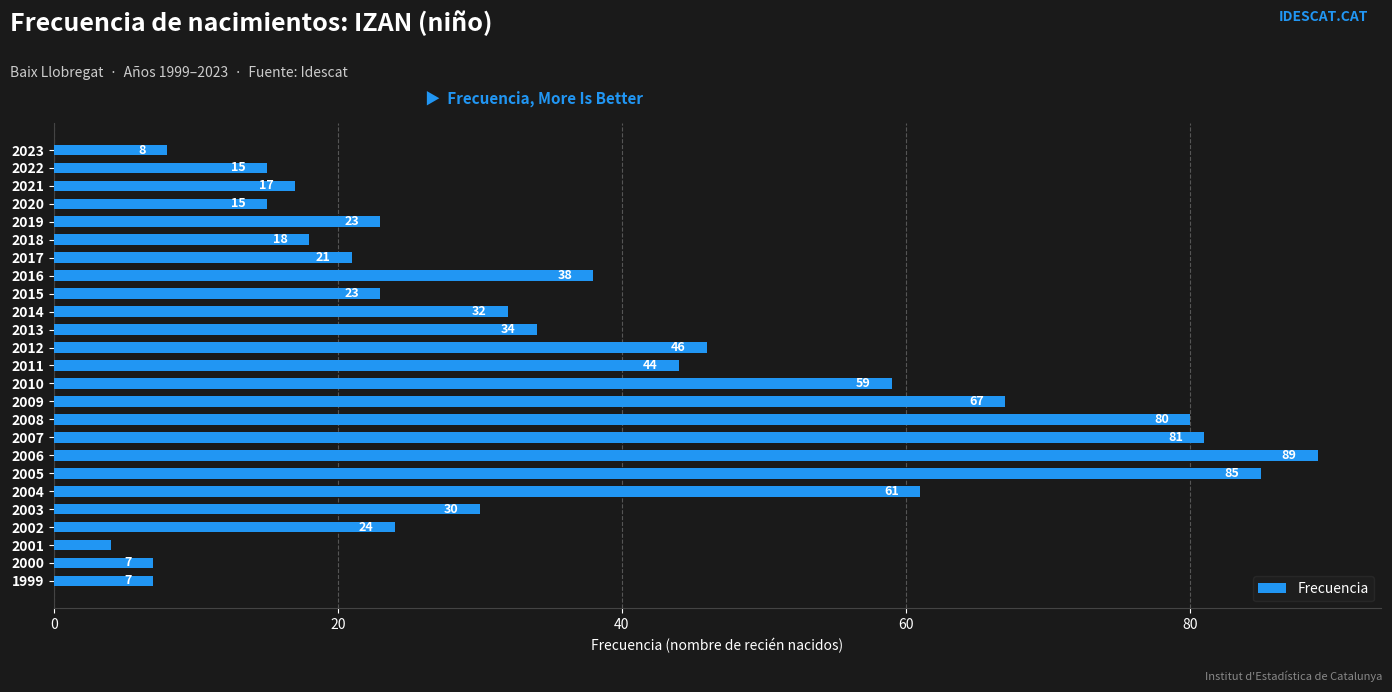

Read the value at 2004, to the nearest 10.

60